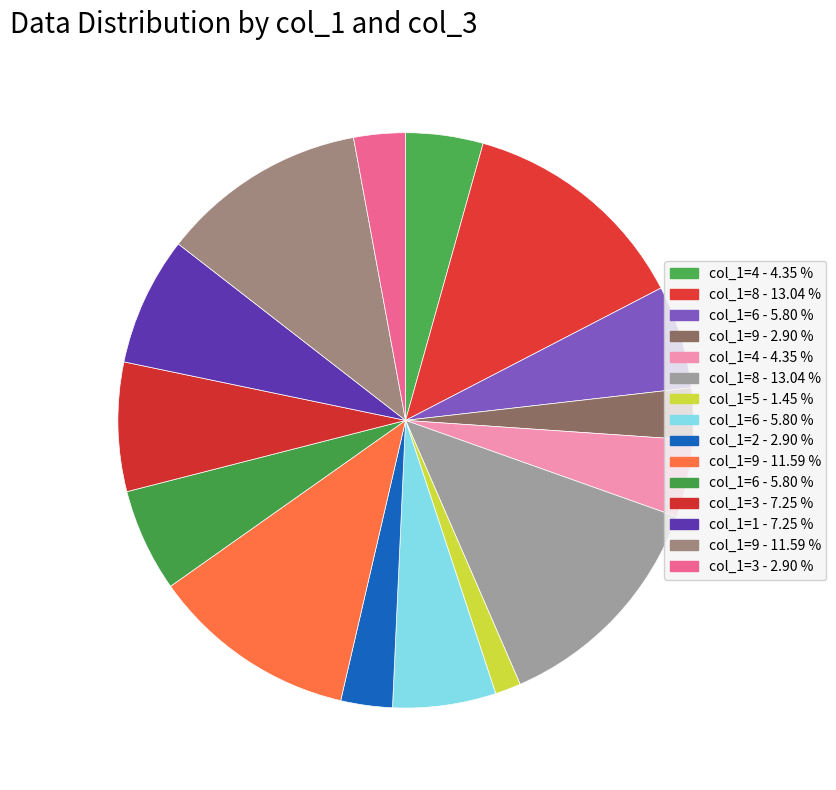

Count the number of slices in the pie.

15